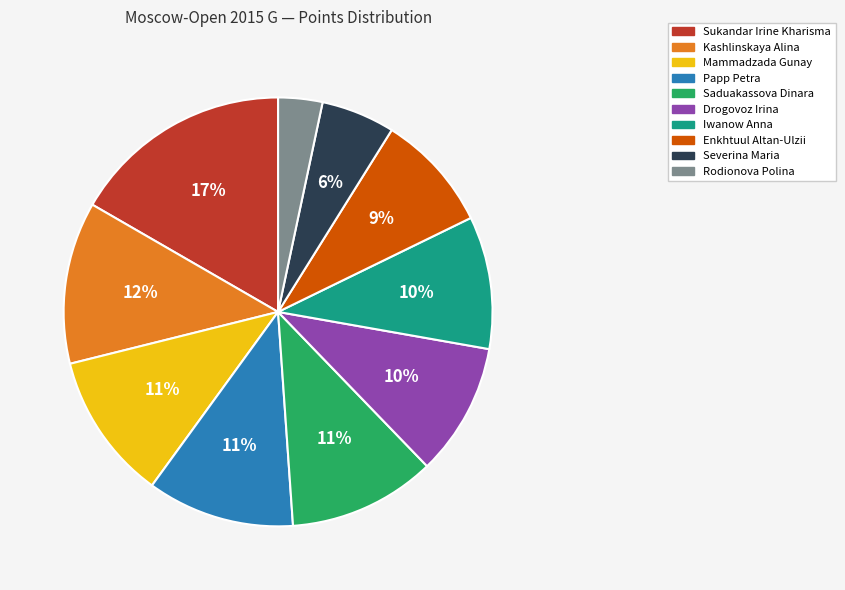

What percentage is the Rodionova Polina slice, to the nearest percent?

3%